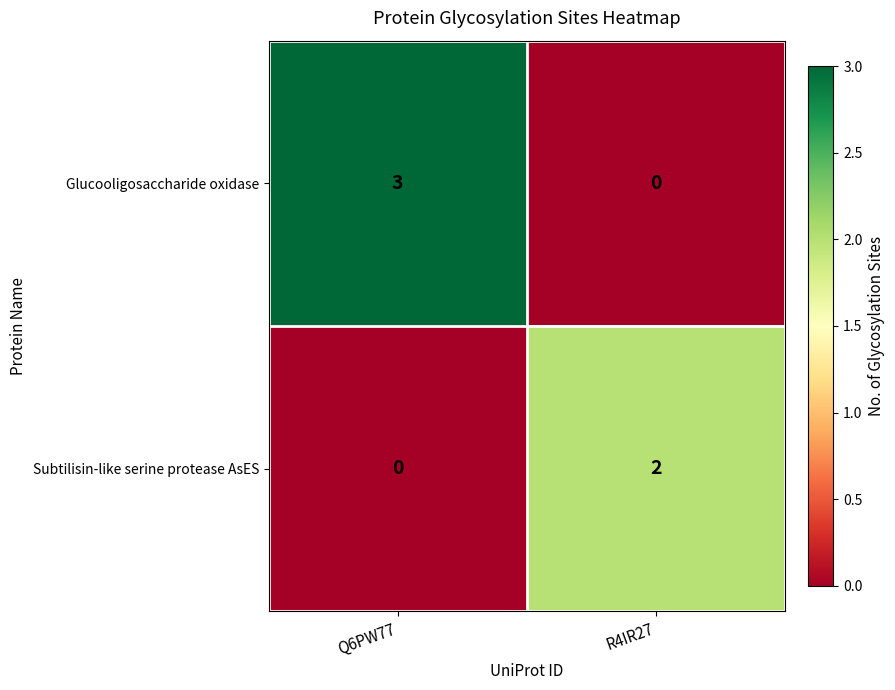

What is the sum of the Glucooligosaccharide oxidase values at R4IR27 and Q6PW77?

3